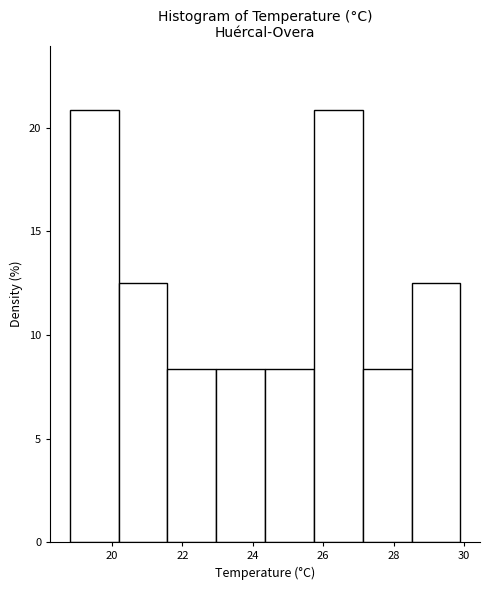

Reading left to right, list every bar in this chart as the range it spans on the x-axis followed by its height. Neither the bar edges nor the heights are printed on the chart, so give them approximately, as read against the axes.

18.8 to 20.2: 21.0
20.2 to 21.6: 12.5
21.6 to 23.0: 8.5
23.0 to 24.4: 8.5
24.4 to 25.8: 8.5
25.8 to 27.2: 21.0
27.2 to 28.6: 8.5
28.6 to 30.0: 12.5